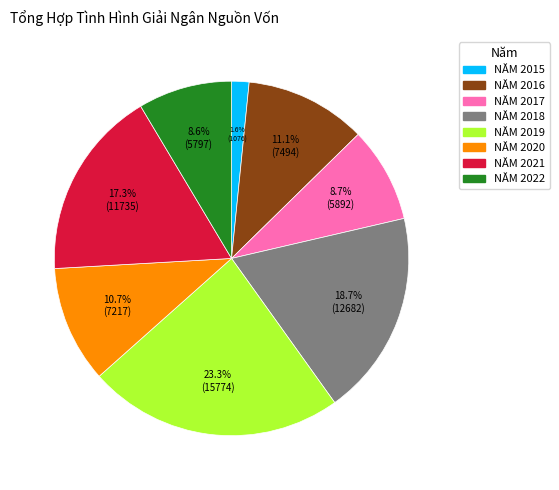

Count the number of slices in the pie.

8